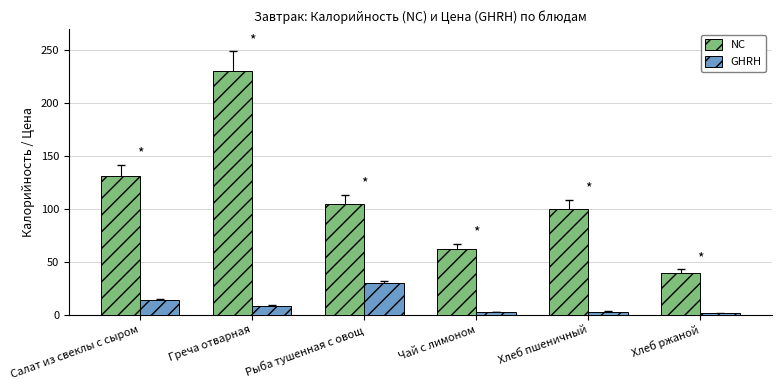

The NC series shows 62.0 at Чай с лимоном. True or false?

True